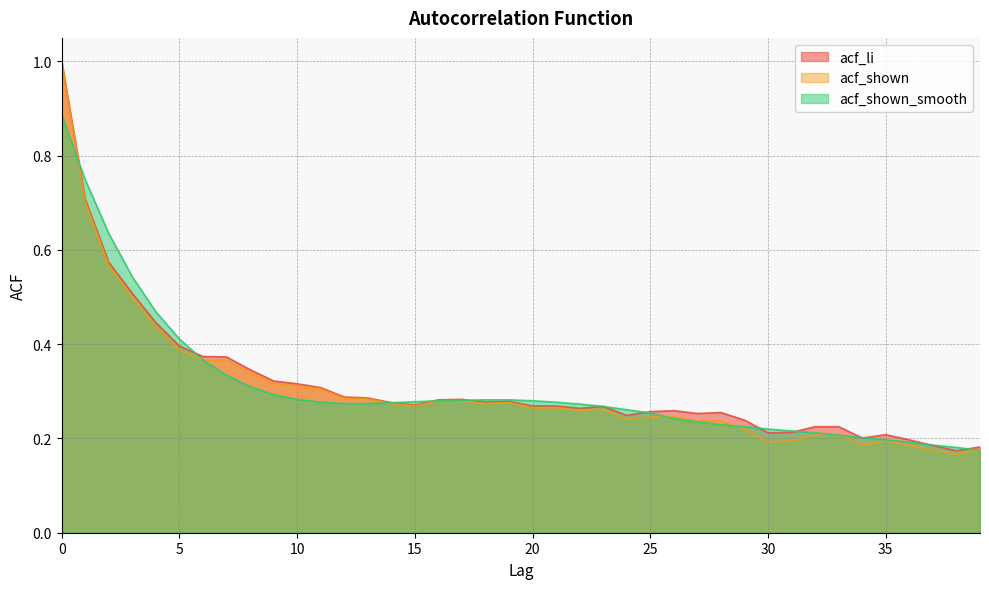

At which label does acf_shown_smooth reach its minimum?

39